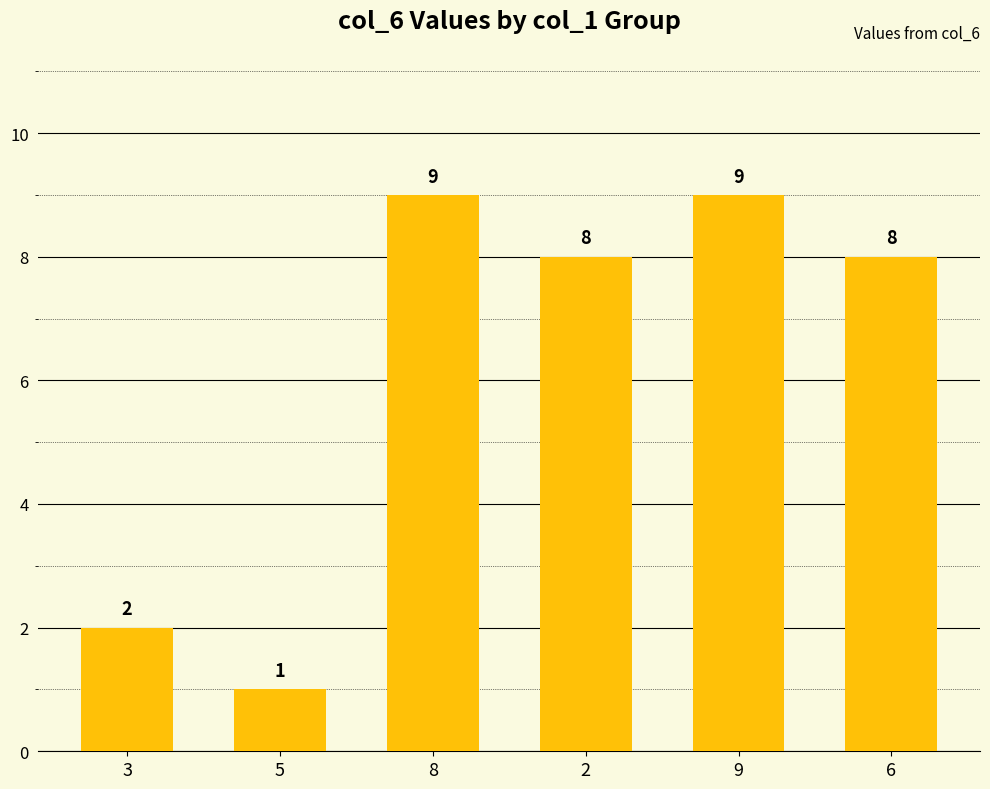

Is it true that the value at 8 is 9?

True